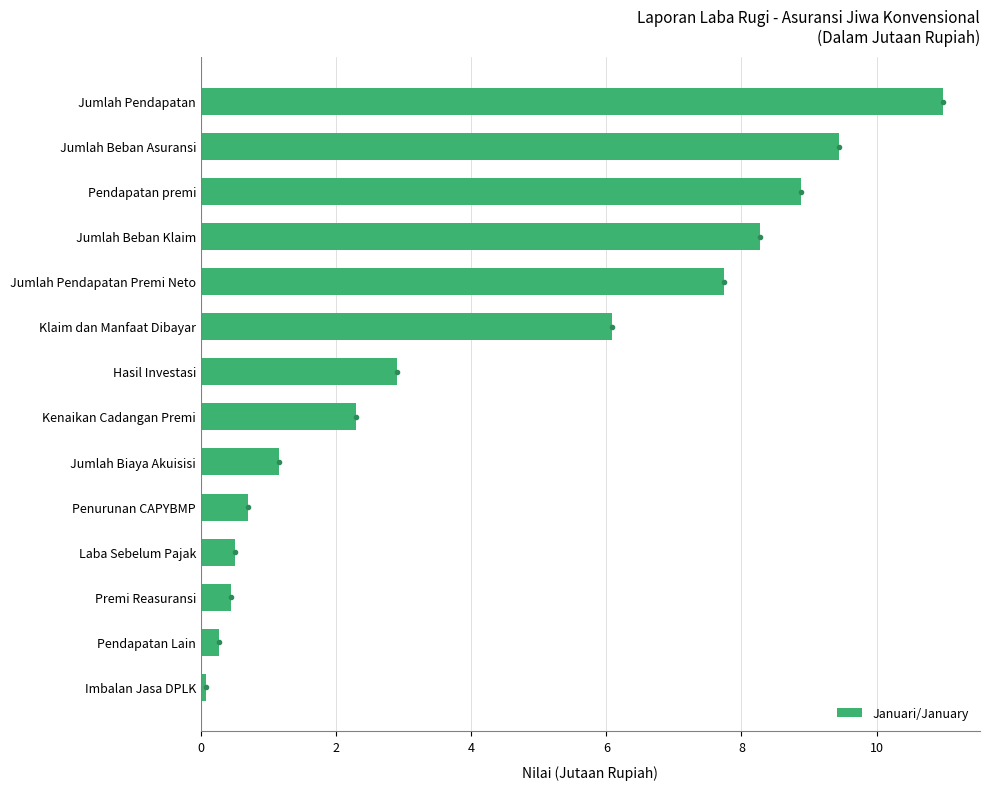

How many data points are less than 2?

6